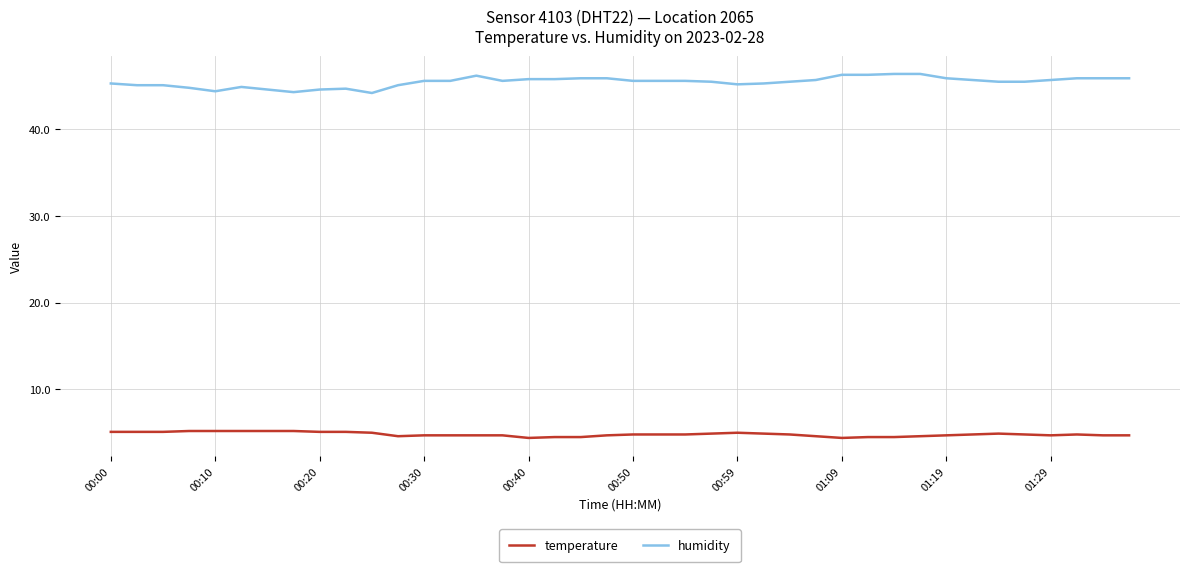

Rank the series by their average value, from highest to lowest.

humidity, temperature